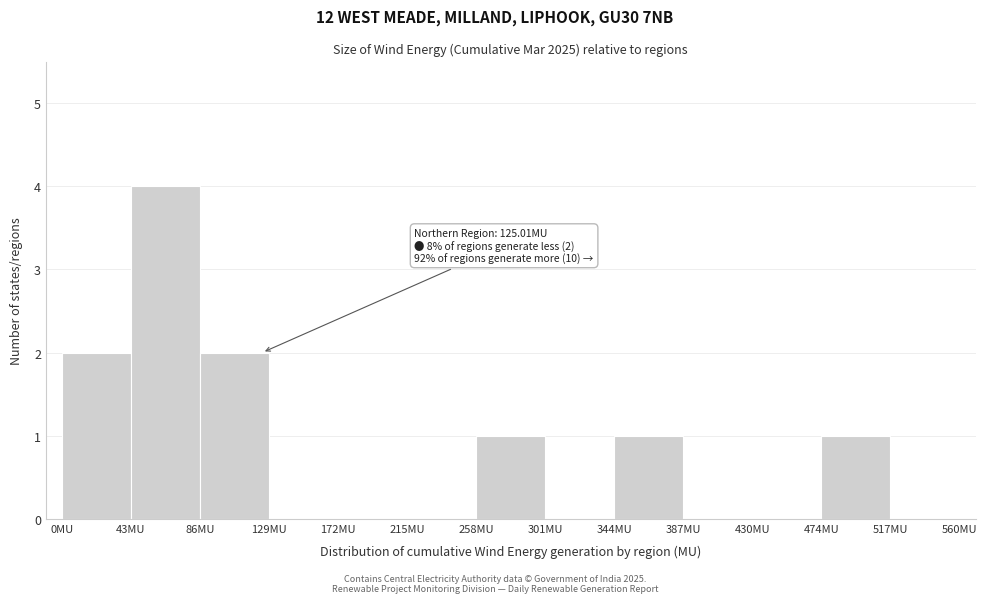

Over which range of the x-axis is the bar tallest?

45 to 85